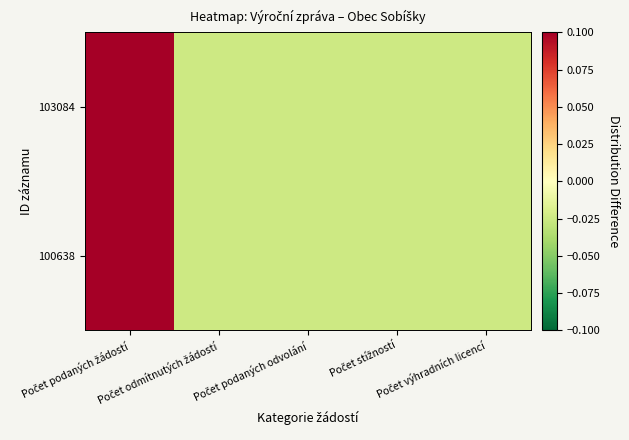

What is the total value across all series at Počet výhradních licencí?

-0.1